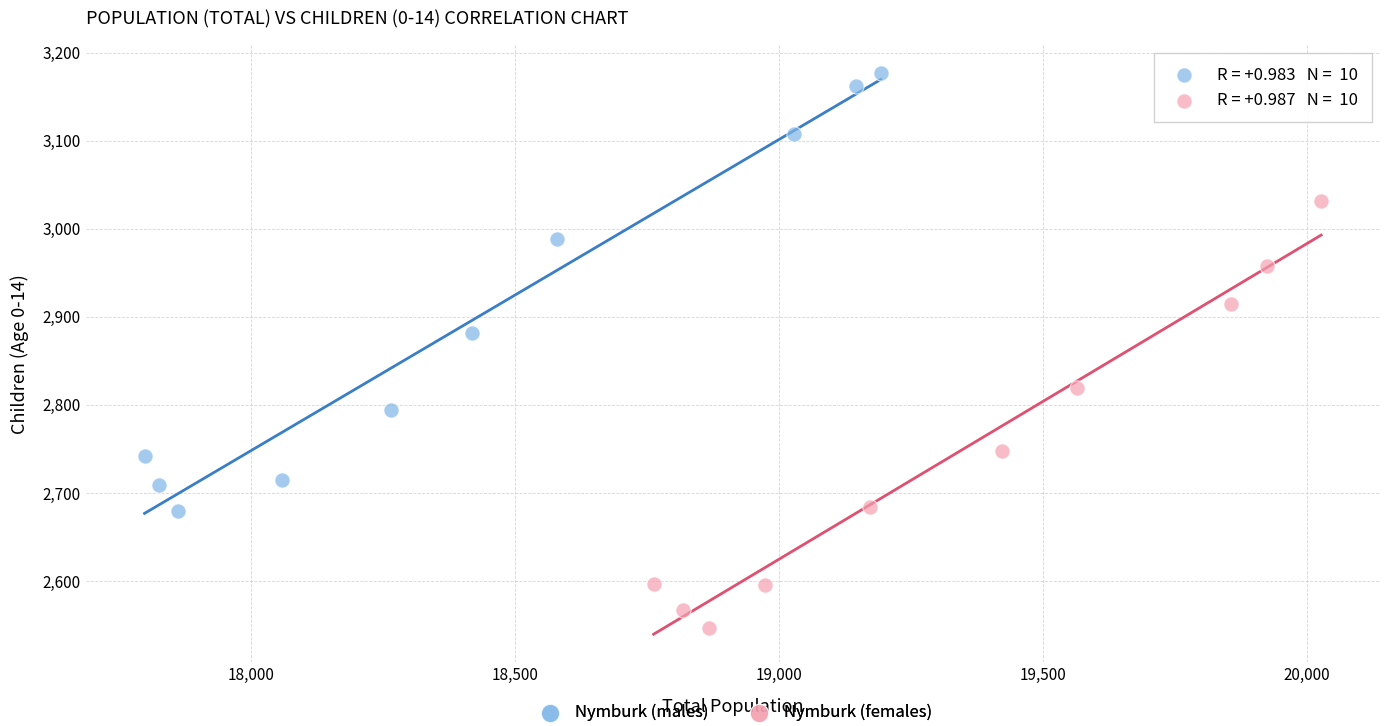

Which series reaches the minimum Y coordinate?

Nymburk (females)